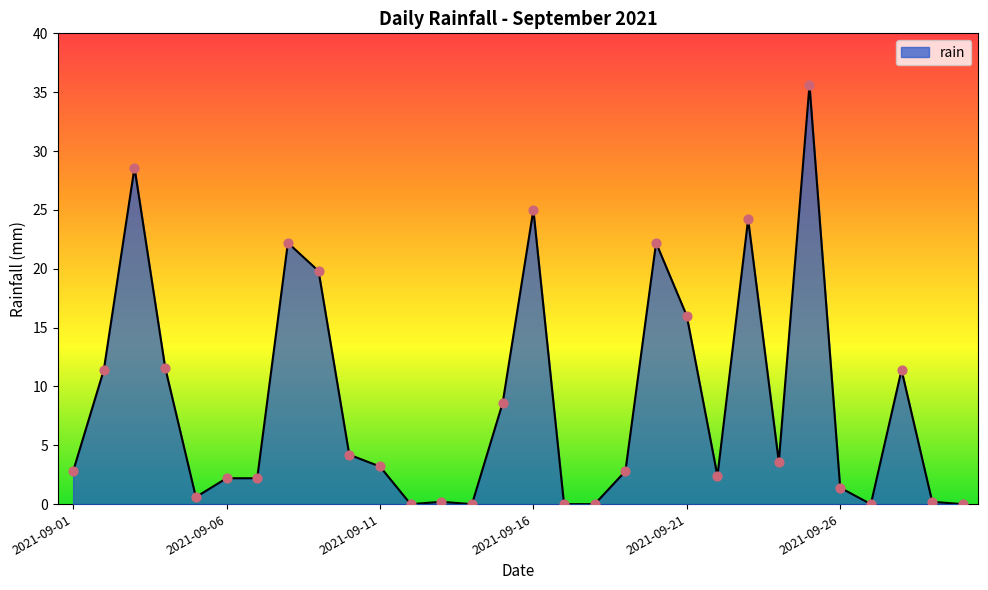

What is the difference between the maximum and minimum values?

35.6